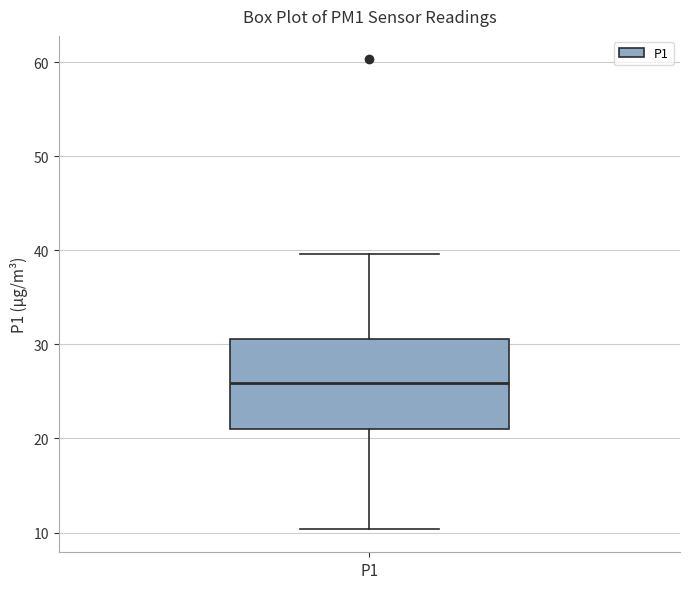

Read this box plot against the y-axis: the position of the median line, the range covered by the box, and the ends of both whiskers. The values are not printed on the chart, so give them approximately, as read against the axis.

median 26, box 21 to 31, whiskers 10 to 40